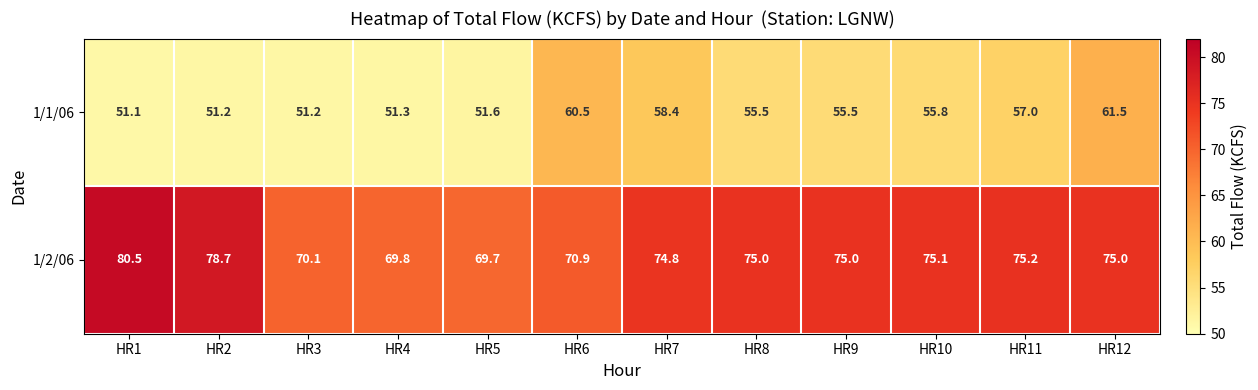

What is the smallest value displayed?

51.1